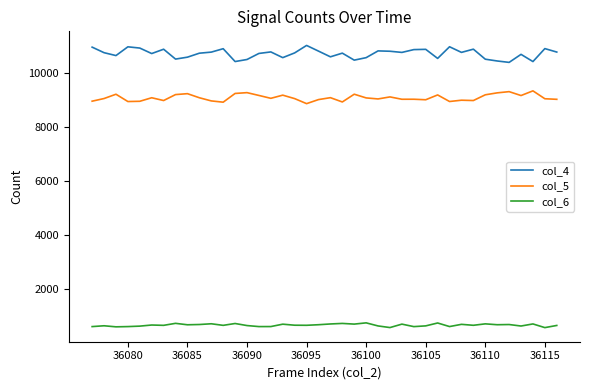

Which series has the largest range (max minus min)?

col_4